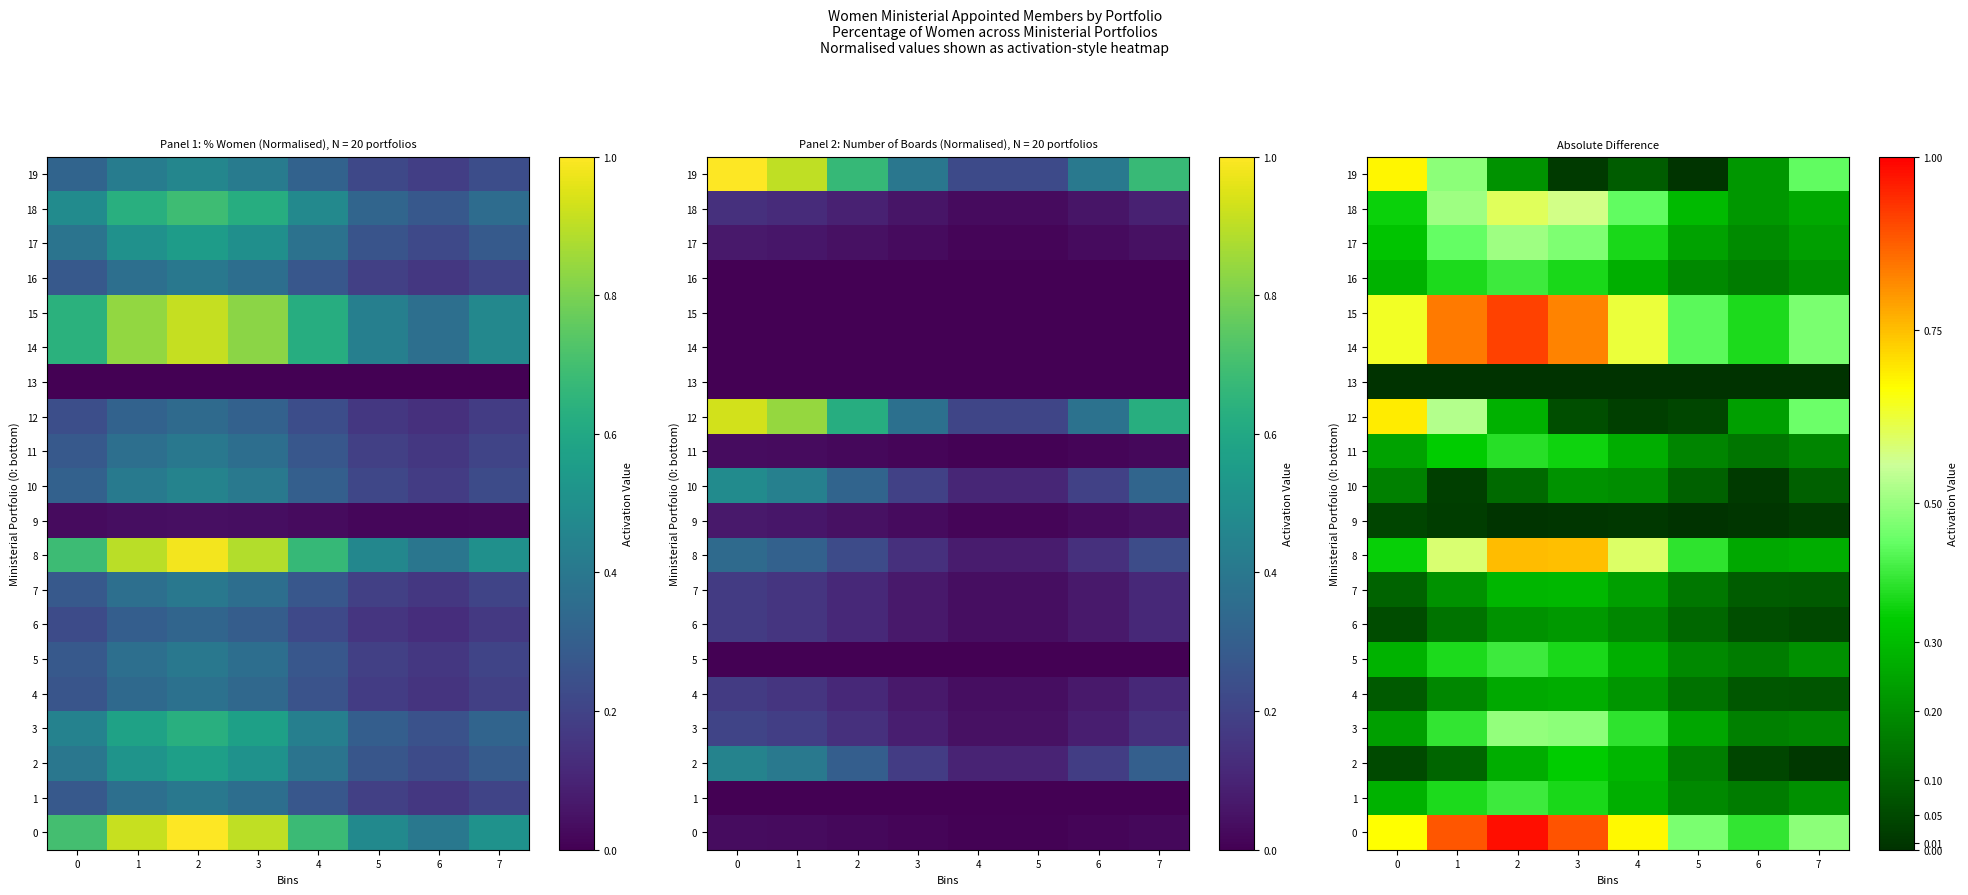

How many categories are shown in the chart?

8